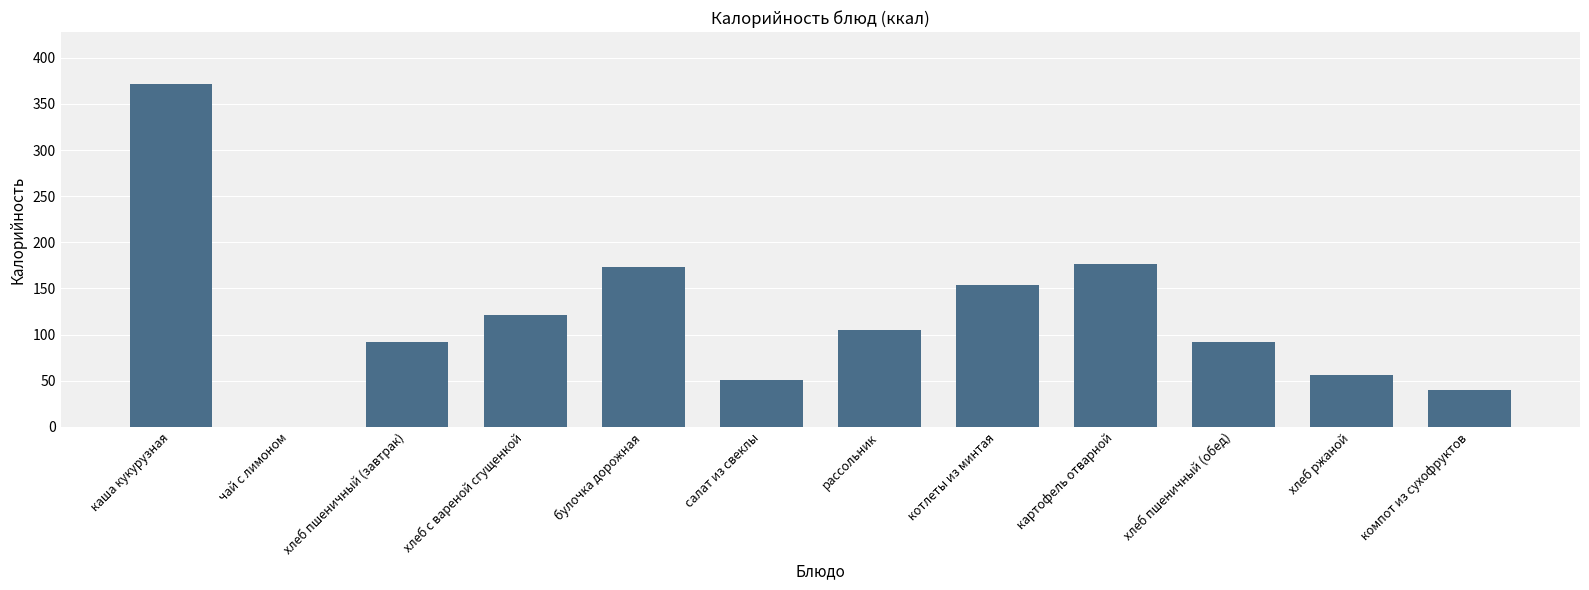

Is it true that the value at салат из свеклы is 82.4?

False